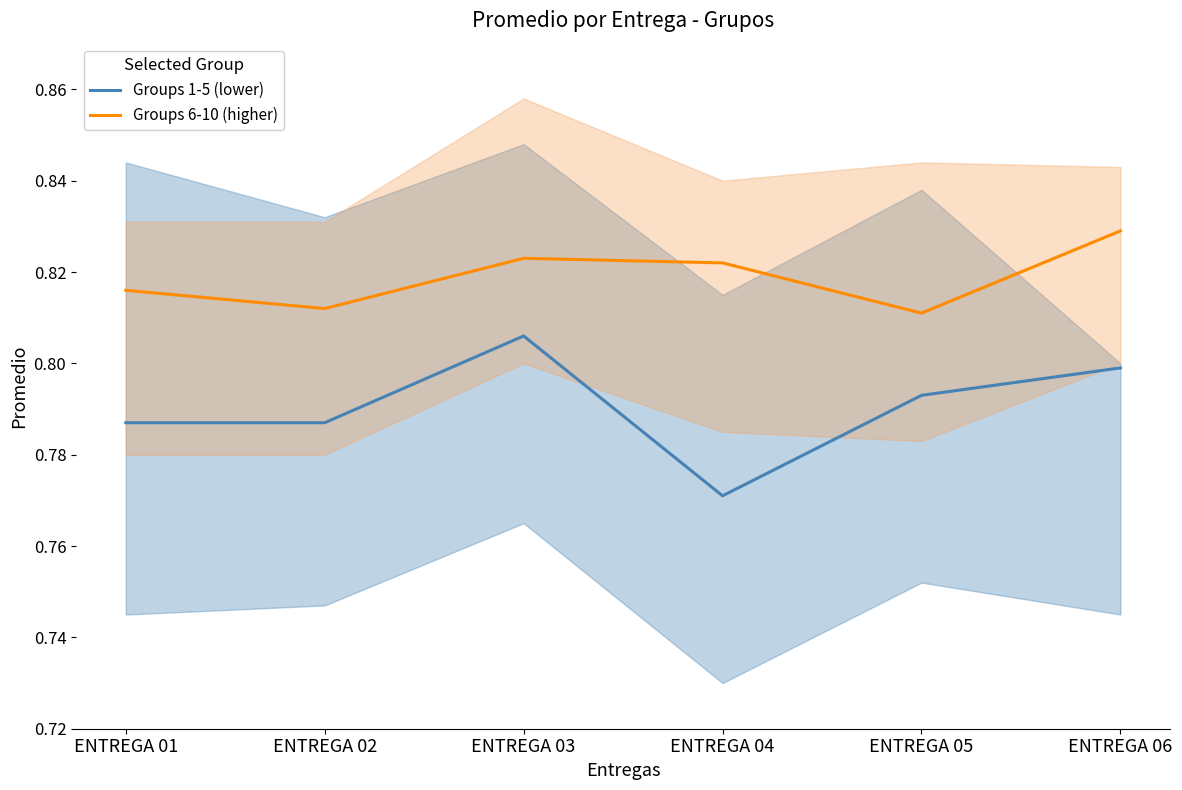

How many categories are shown in the chart?

6